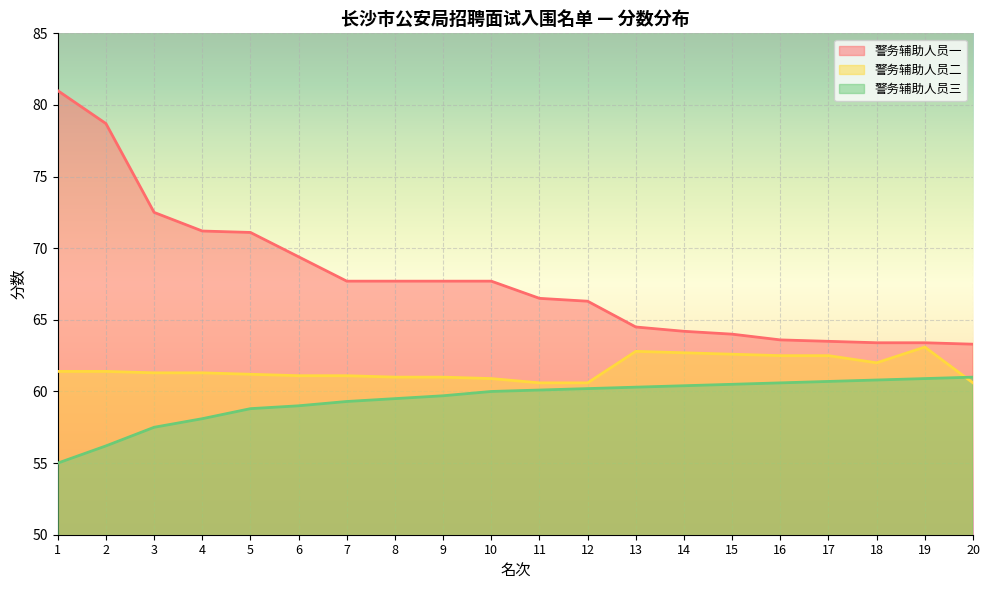

What is the difference between the 警务辅助人员三 values at 9 and 4?

1.6